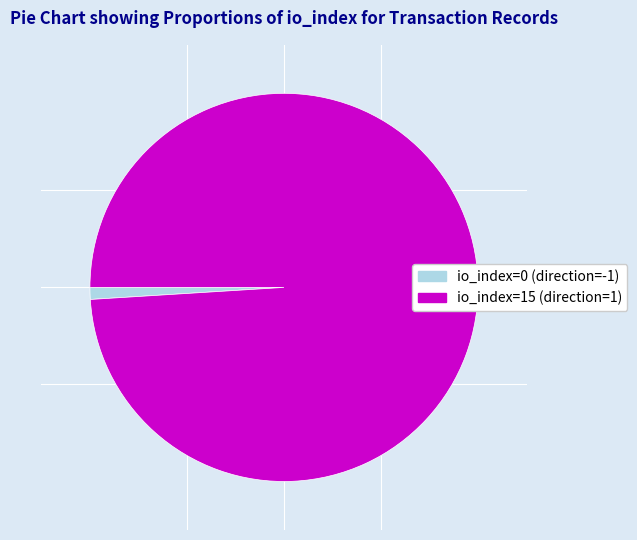

True or false: io_index=0 (direction=-1) accounts for 1% of the total.

True